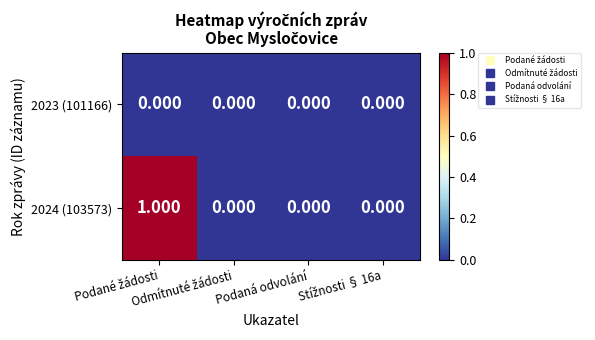

How many data points does each series have?

4